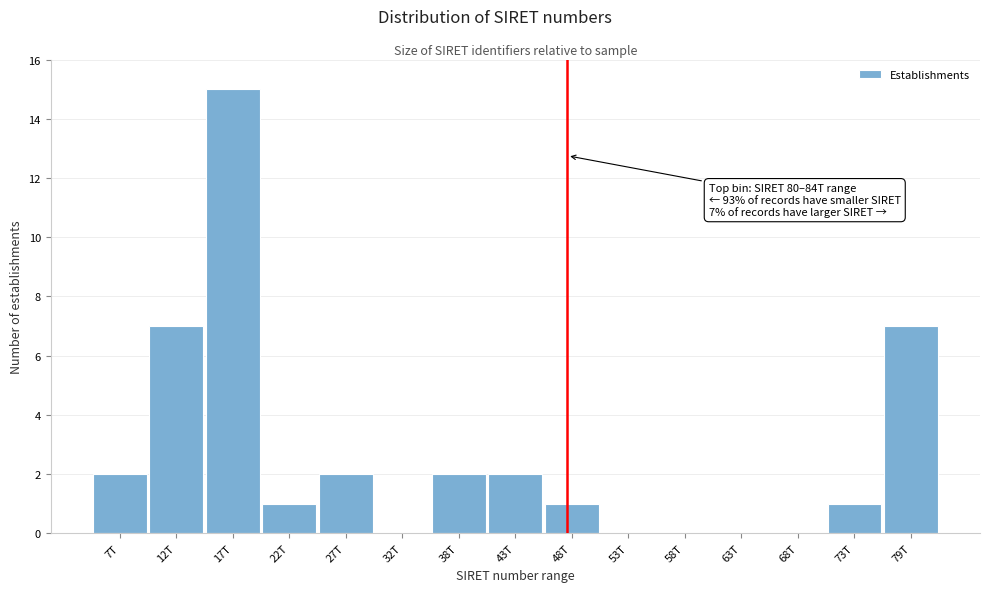

Reading left to right, transcribe all the data shown in this chart.

7T=2	12T=7	17T=15	22T=1	27T=2	32T=0	38T=2	43T=2	48T=1	53T=0	58T=0	63T=0	68T=0	73T=1	79T=7